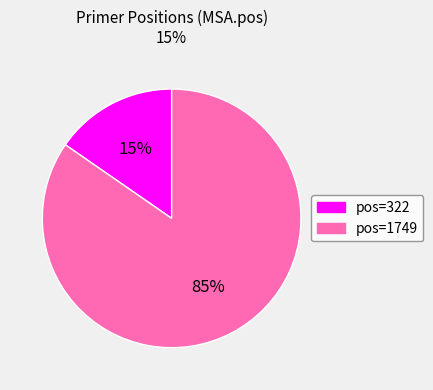

Is there any slice that represents more than half of the pie?

Yes